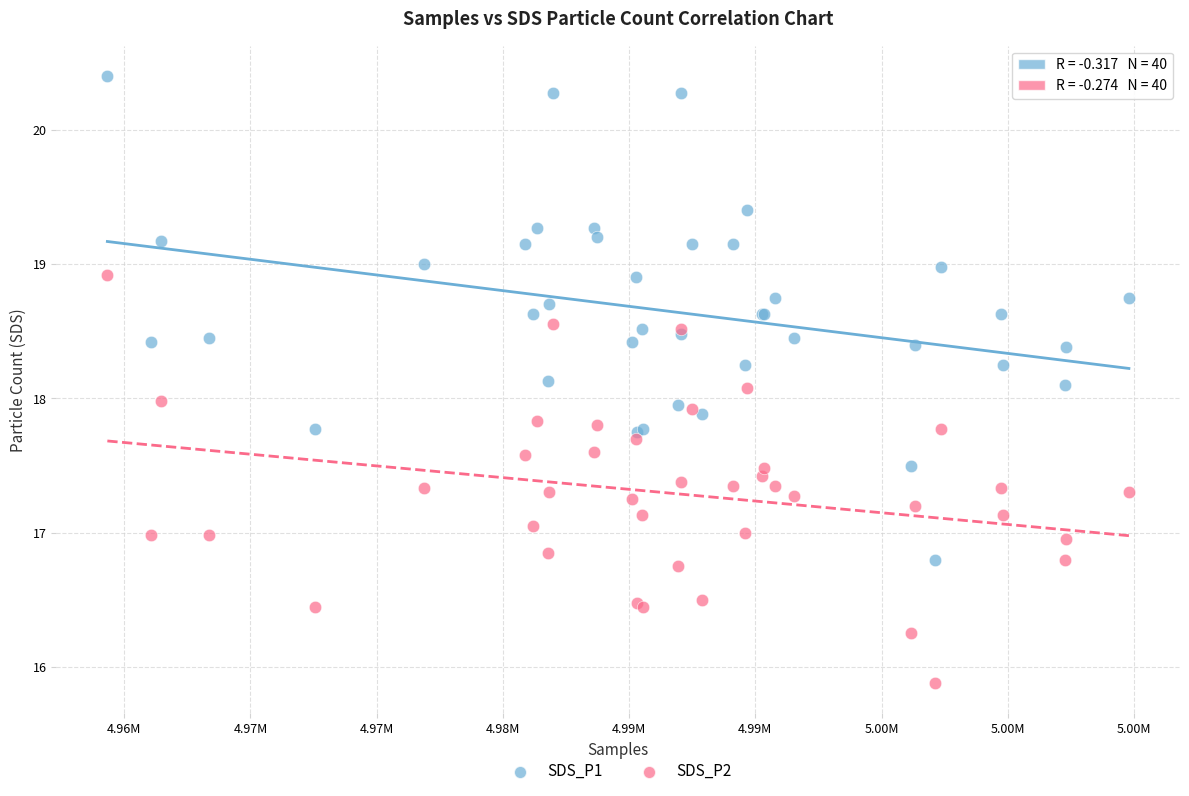

Which series contains the lowest Y value?

SDS_P2